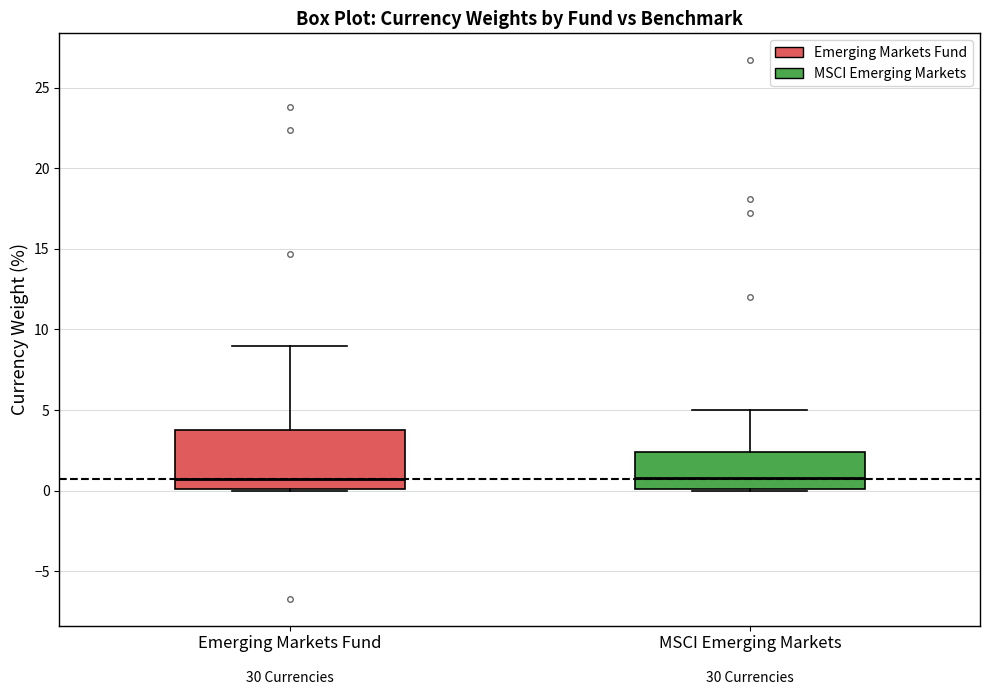

Where does the median line of the box for Emerging Markets Fund sit on the y-axis? The values are not printed on the chart, so give them approximately, as read against the axis.

0.5